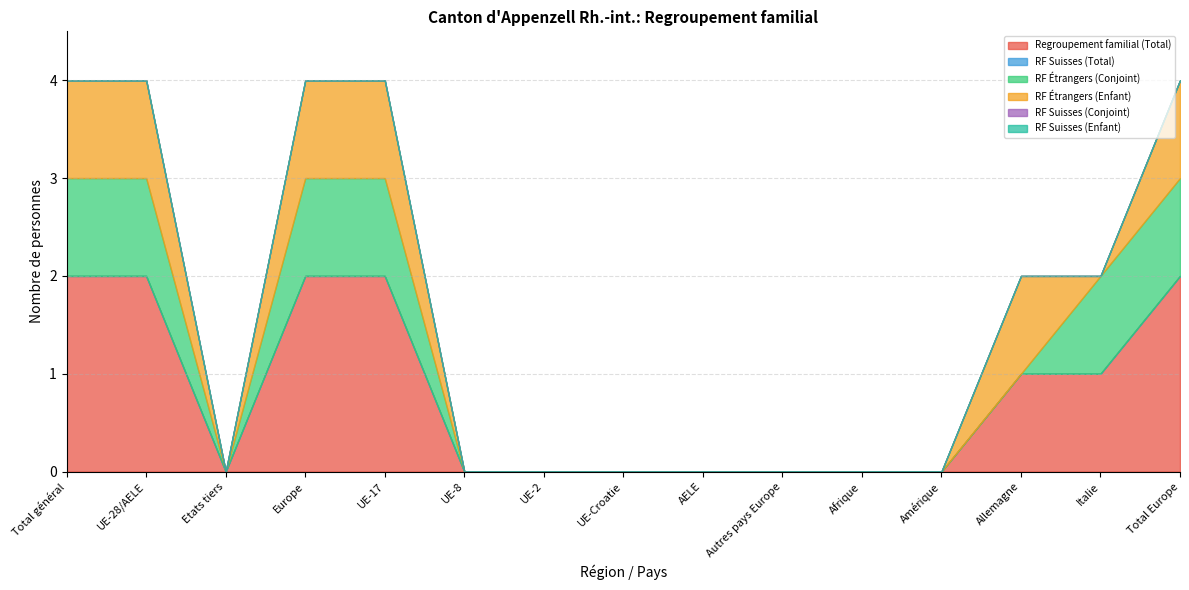

Where is RF Étrangers (Conjoint) nearest to the value 0?

Etats tiers